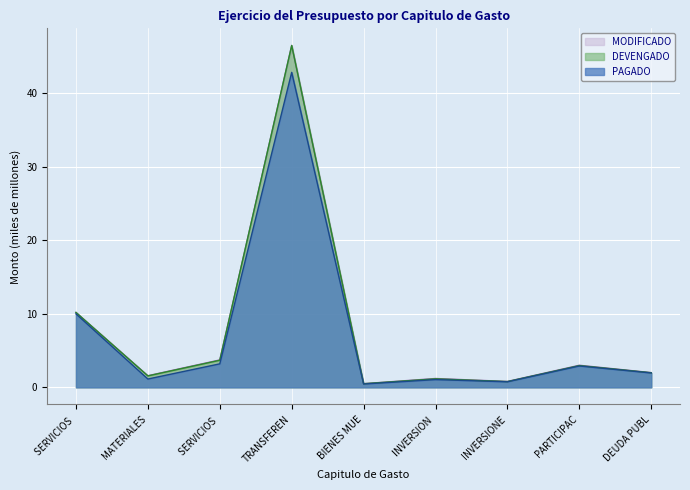

What position from the right is INVERSIONES FINANCIERAS?

3